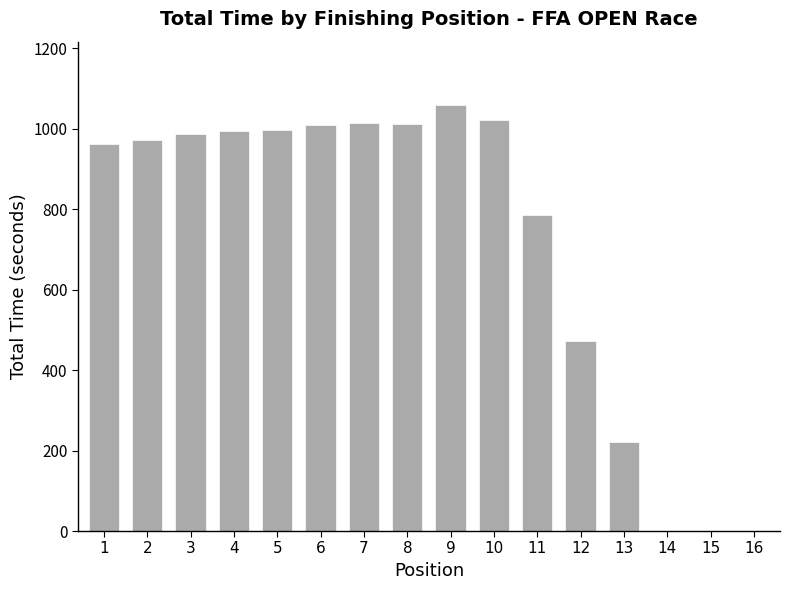

The value at 2 is 971.6. True or false?

True